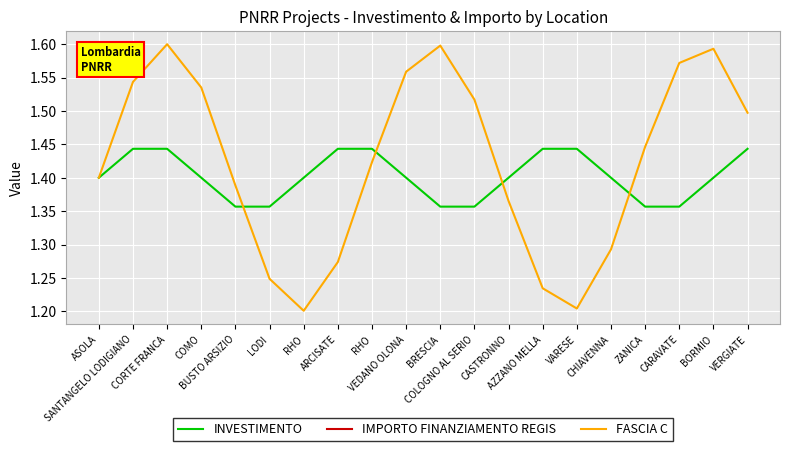

In FASCIA C, how many points are higher than both neighbors (excluding endpoints)?

3